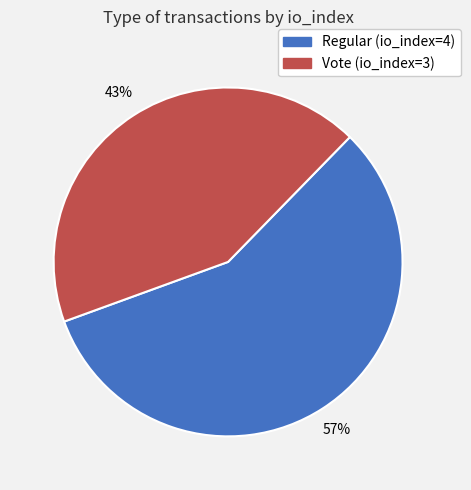

Which has a higher value, Vote (io_index=3) or Regular (io_index=4)?

Regular (io_index=4)